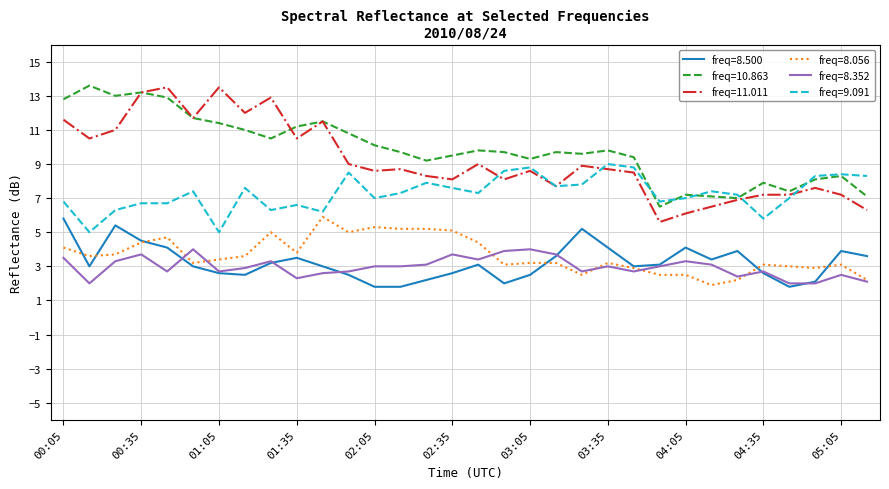

True or false: freq=8.352 and freq=9.091 intersect in this chart.

False